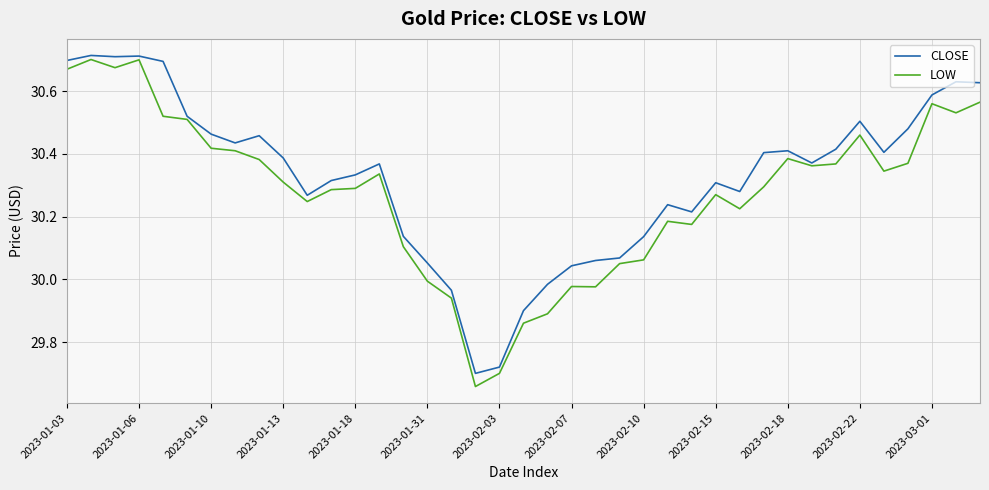

True or false: LOW has more than 0 points higher than both neighbors.

True